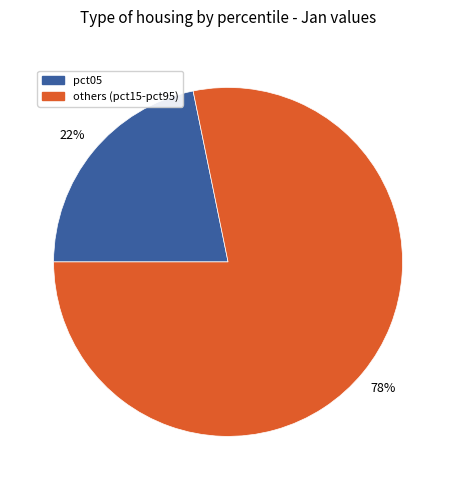

The pct05 slice represents 33% of the pie. True or false?

False